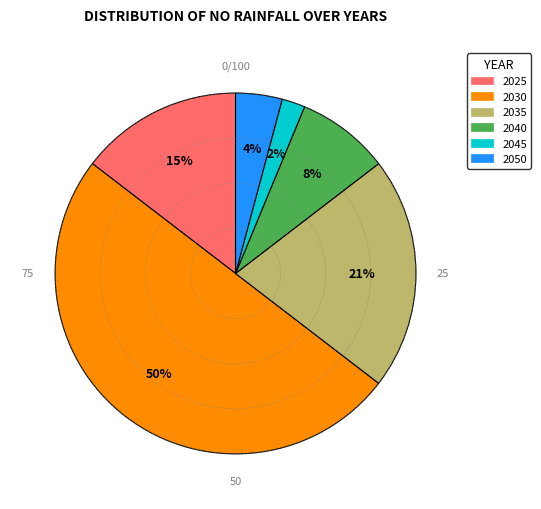

Which category has the biggest portion of the pie?

2030